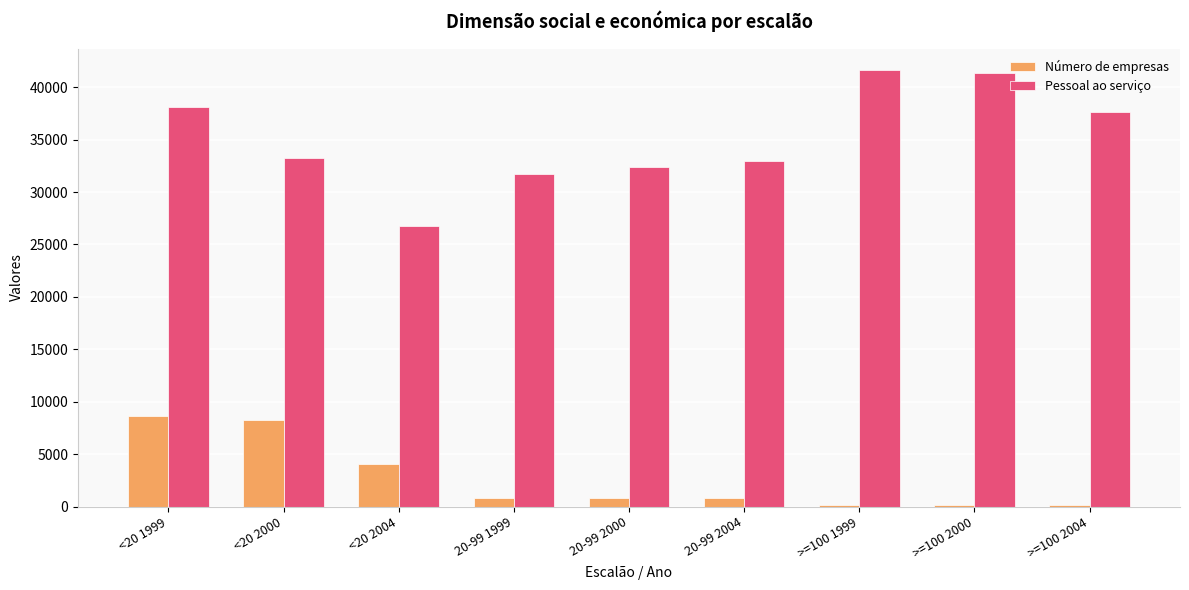

How many bars are there in each group?

2